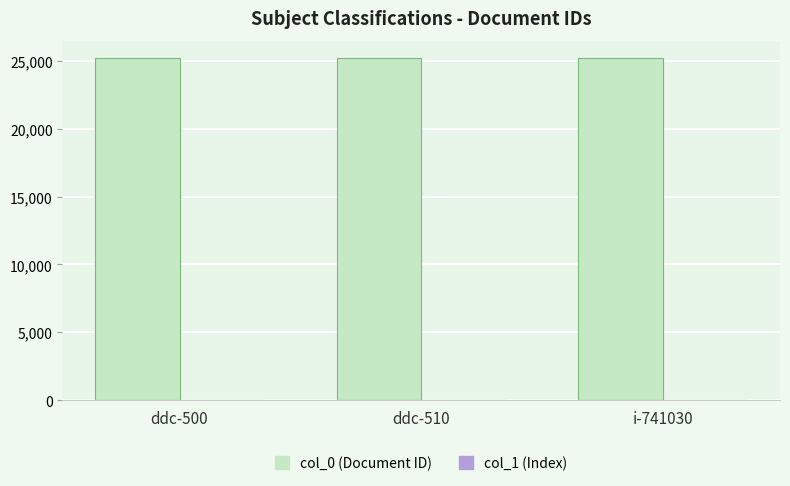

Which series has the largest total across all categories?

col_0 (Document ID)